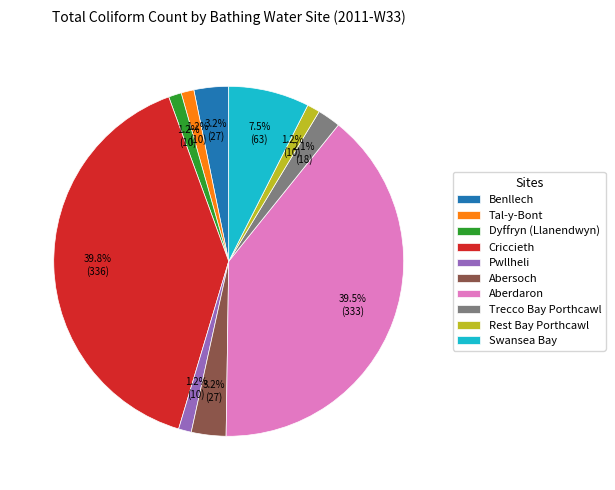

Approximately how many times larger is the value at Abersoch compared to Dyffryn (Llanendwyn)?

2.7